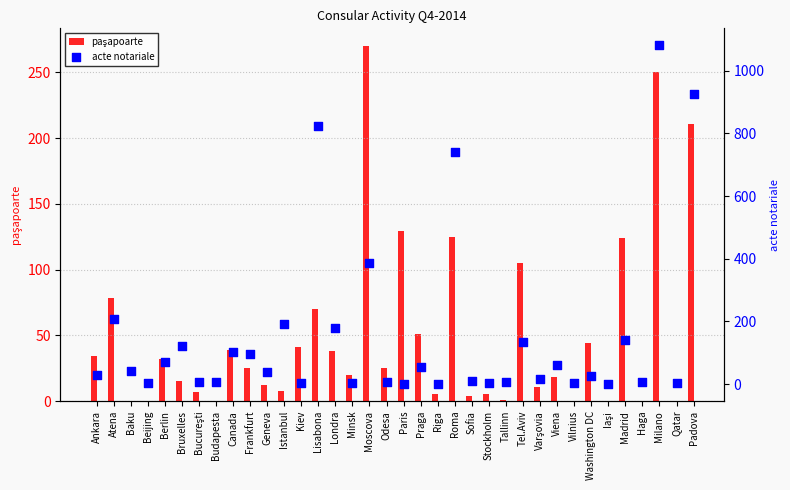

Is the value of acte notariale at Minsk greater than the value of paşapoarte at Stockholm?

No